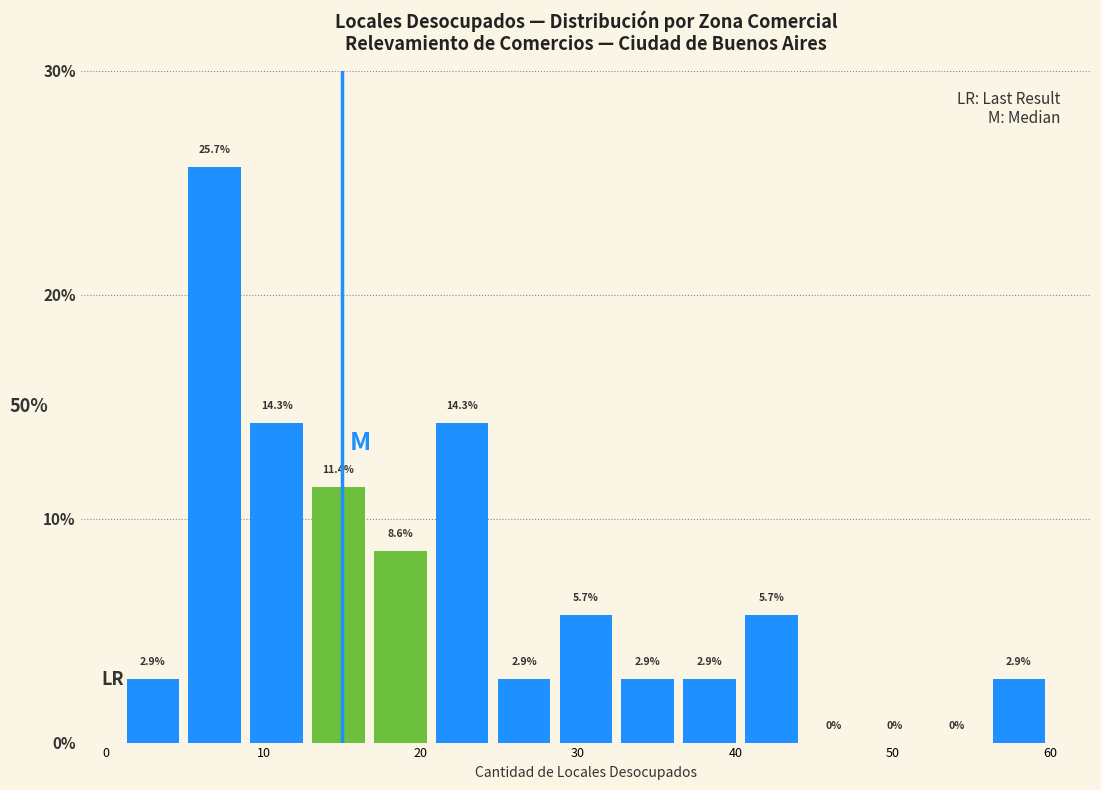

Read against the x-axis, roughly where is the centre of the tallest bar?

7